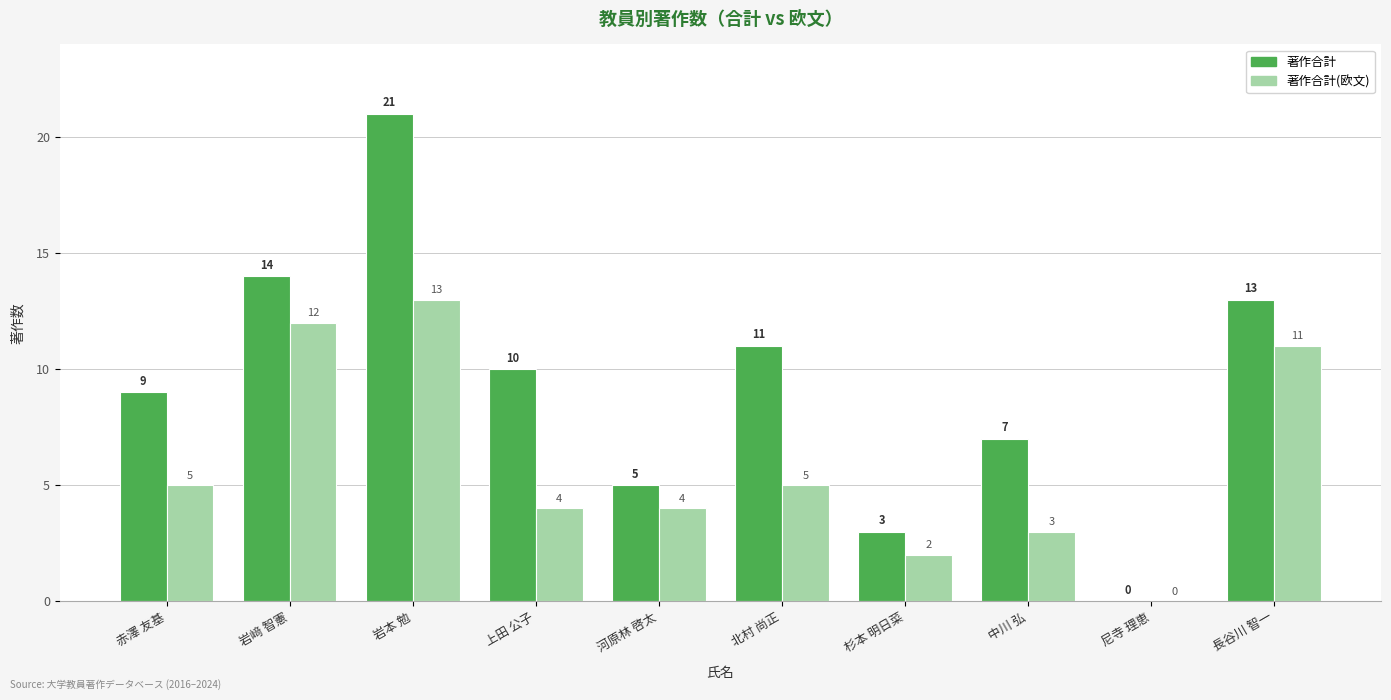

Which series changed the most between 赤澤 友基 and 河原林 啓太?

著作合計